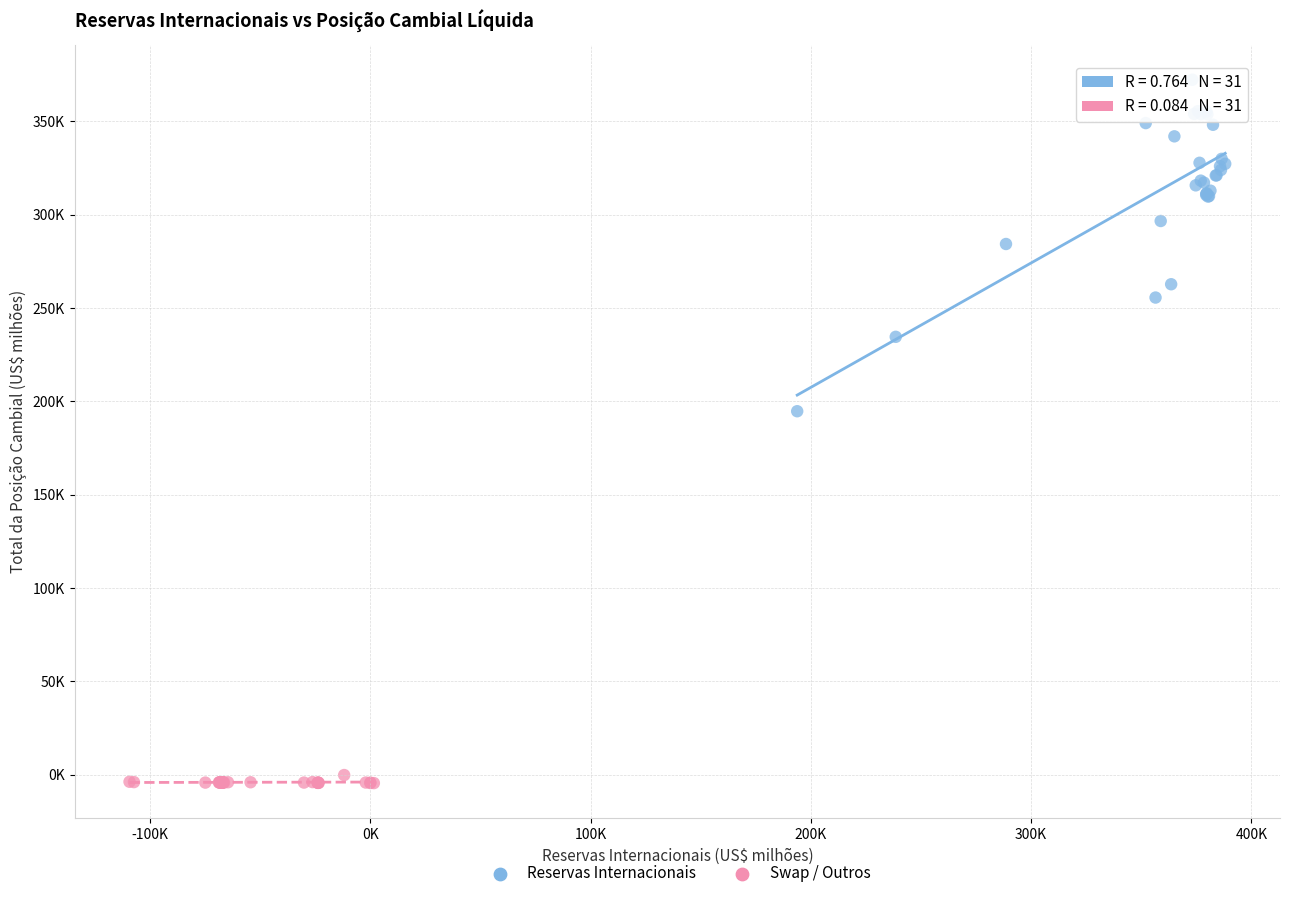

Which series reaches the maximum Y coordinate?

Reservas Internacionais